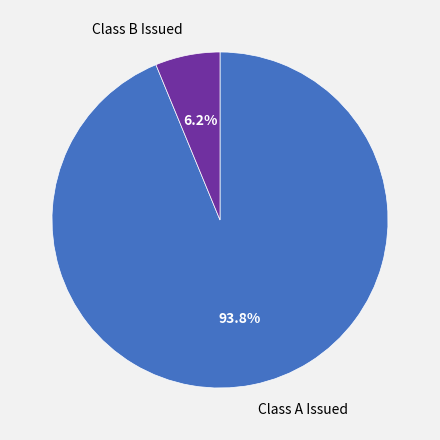

What portion of the pie excludes Class A Issued?

6.2%